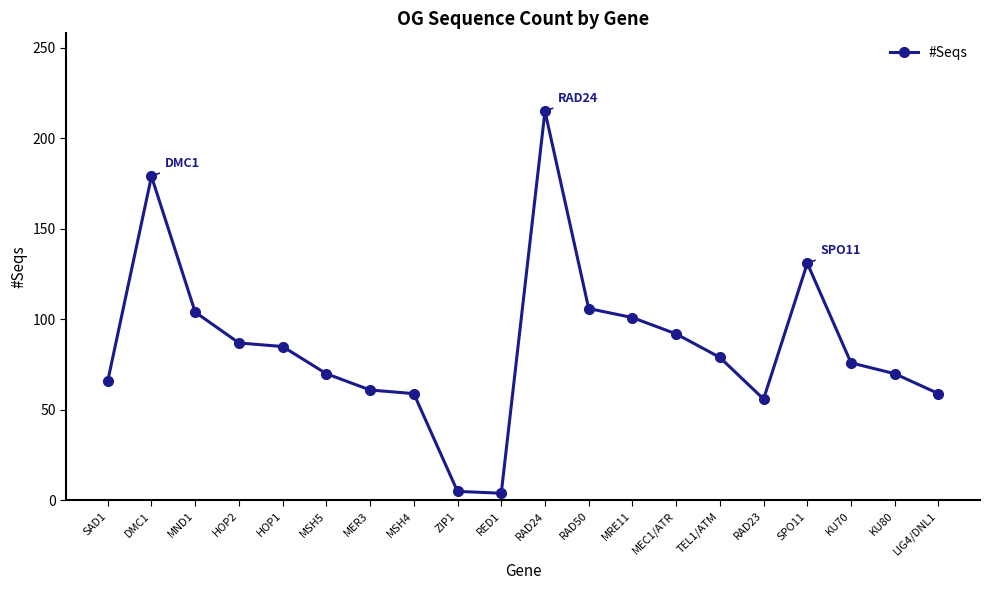

Where does the data first go above 79?

DMC1